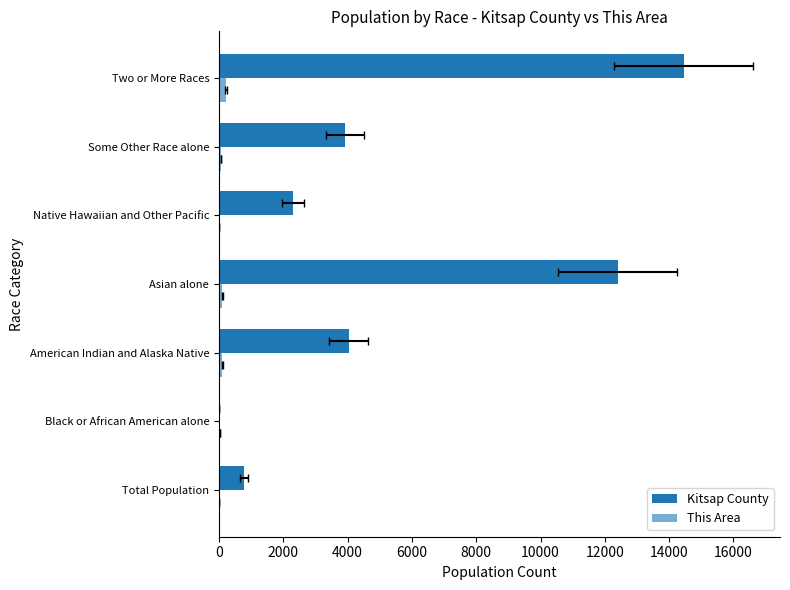

What is the value of the This Area bar at the 3rd from the left?

103